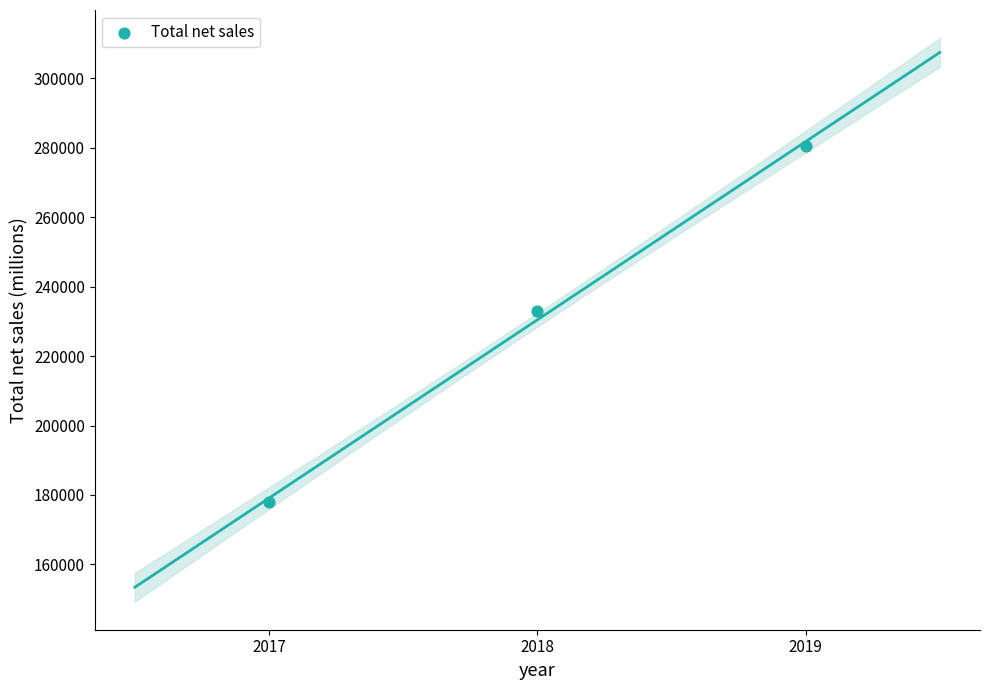

What Y value in the scatter plot is closest to 229194?

232887